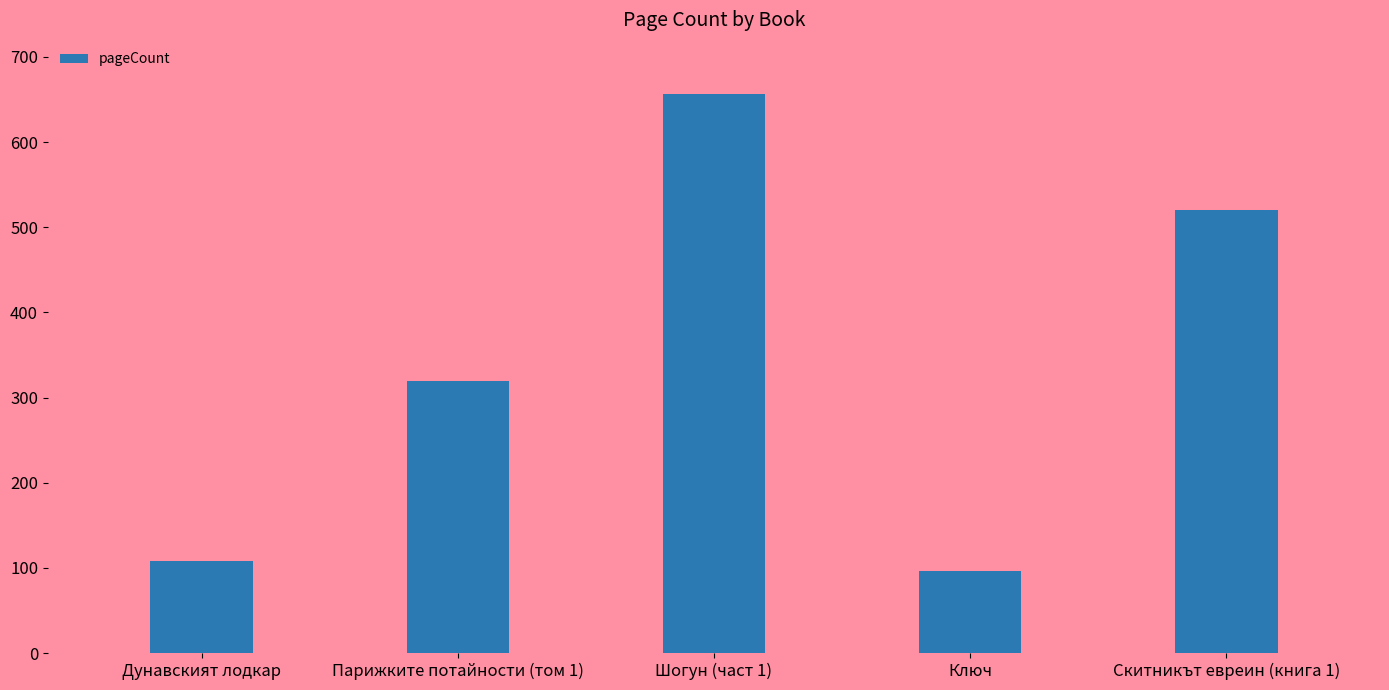

The value at Ключ is 152. True or false?

False